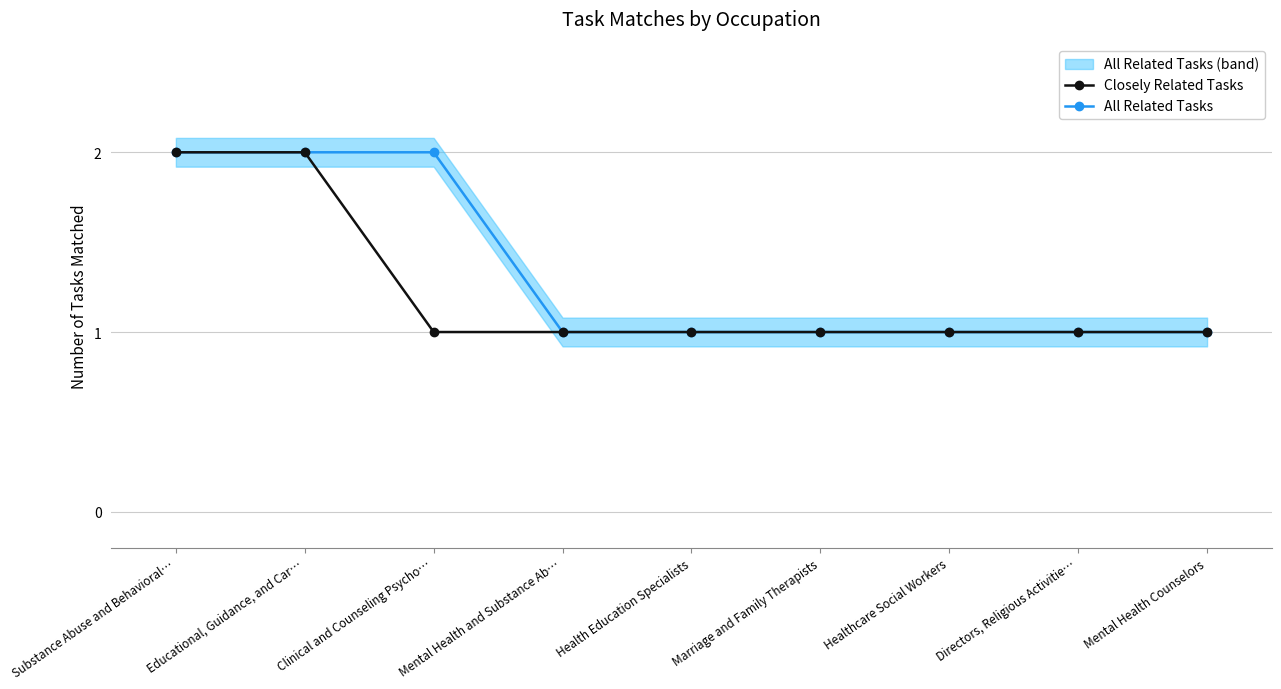

Which series has the largest total across all categories?

All Related Tasks